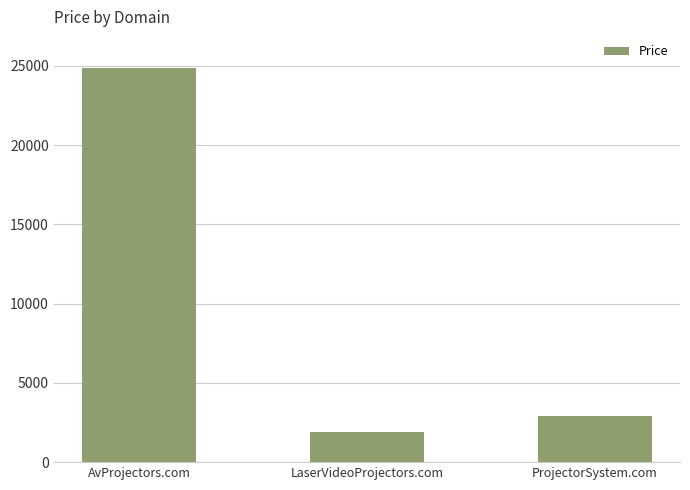

What is the value of the 1st bar from the left?

24888